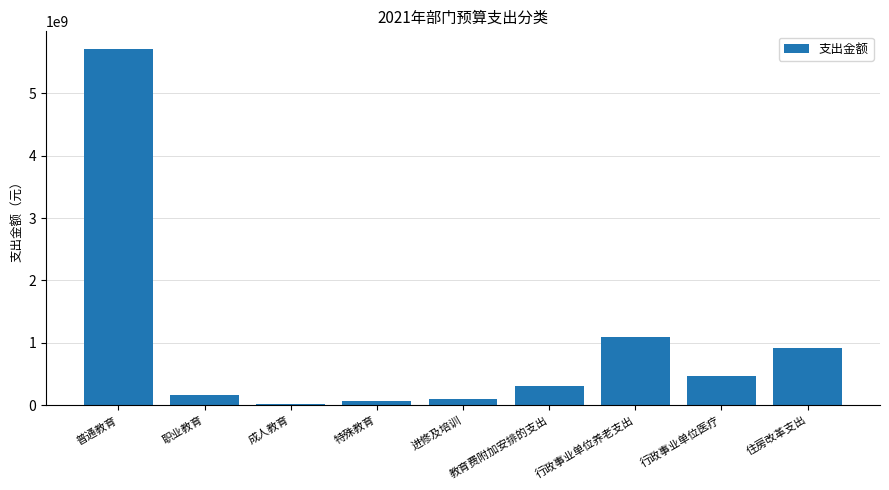

What is the minimum value shown in the chart?

25432748.4